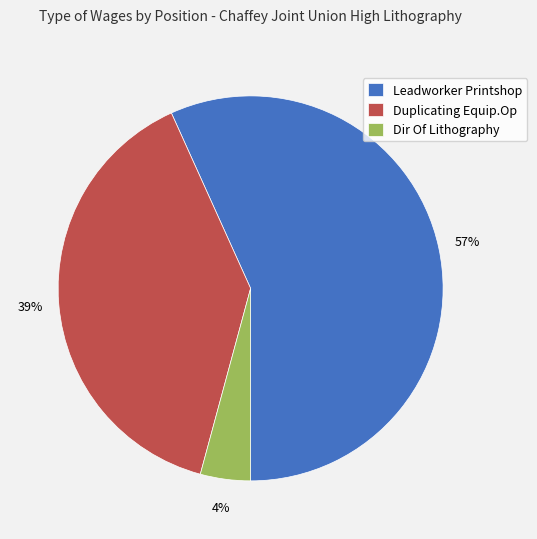

Rank the categories by value from highest to lowest.

Leadworker Printshop, Duplicating Equip.Op, Dir Of Lithography